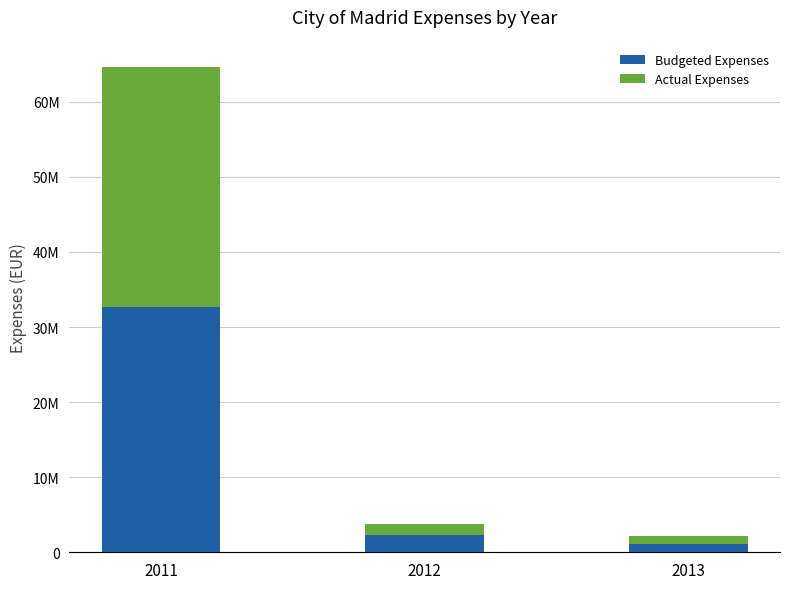

What is the difference between the Budgeted Expenses values at 2011 and 2013?

31633566.5